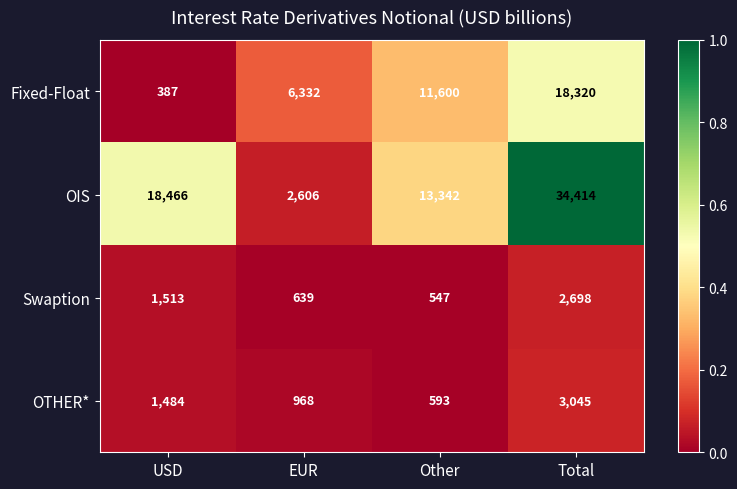

Reading left to right, what are all the values shown in this chart?

Fixed-Float: USD=387	EUR=6332	Other=11600	Total=18320
OIS: USD=18466	EUR=2606	Other=13342	Total=34414
Swaption: USD=1513	EUR=639	Other=547	Total=2698
OTHER*: USD=1484	EUR=968	Other=593	Total=3045